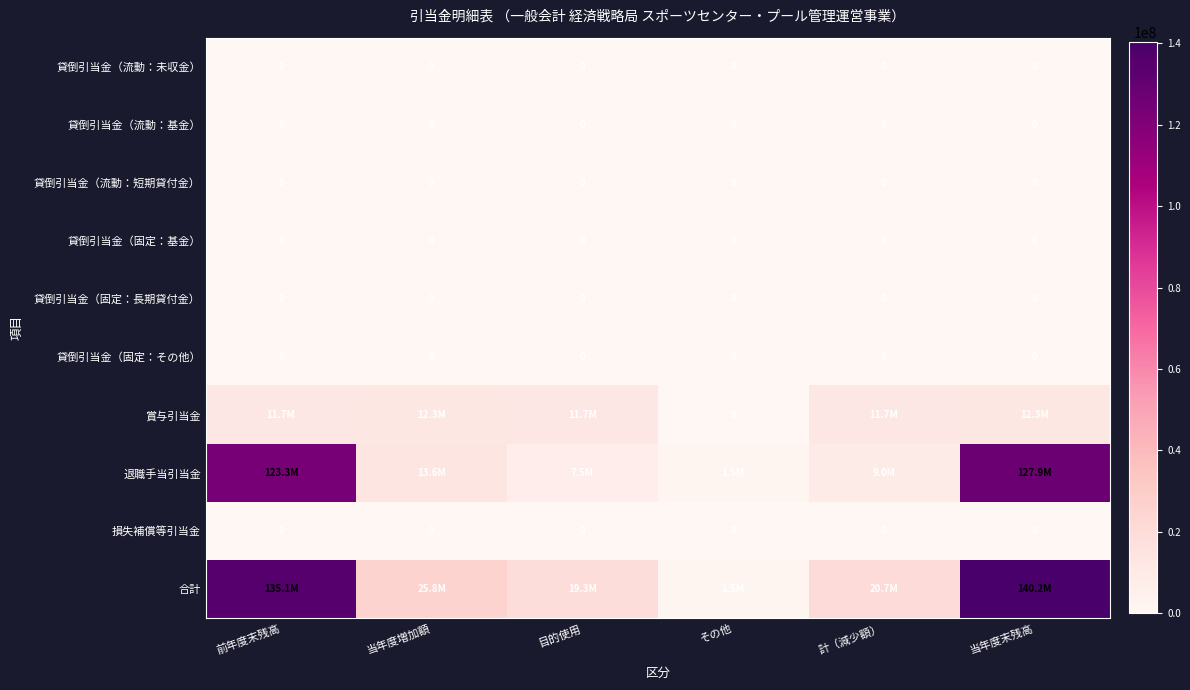

Is it true that 貸倒引当金（流動：短期貸付金） equals 0 at 計（減少額）?

True